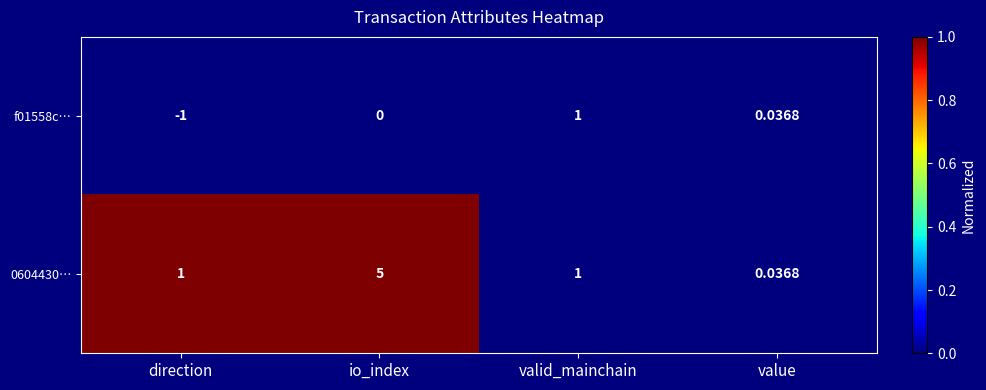

At which category is the sum across all series the highest?

io_index